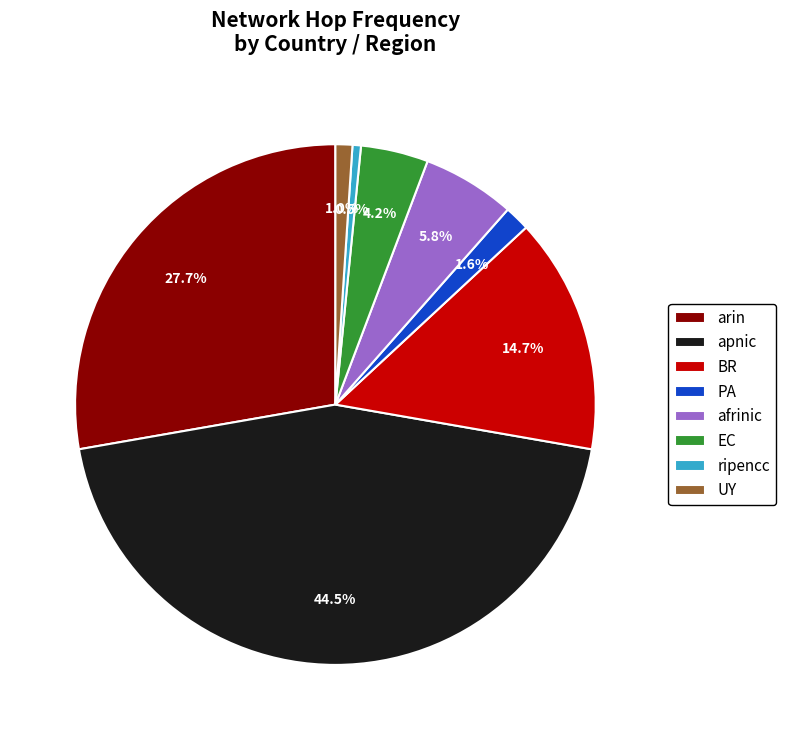

Which has a higher value, ripencc or EC?

EC